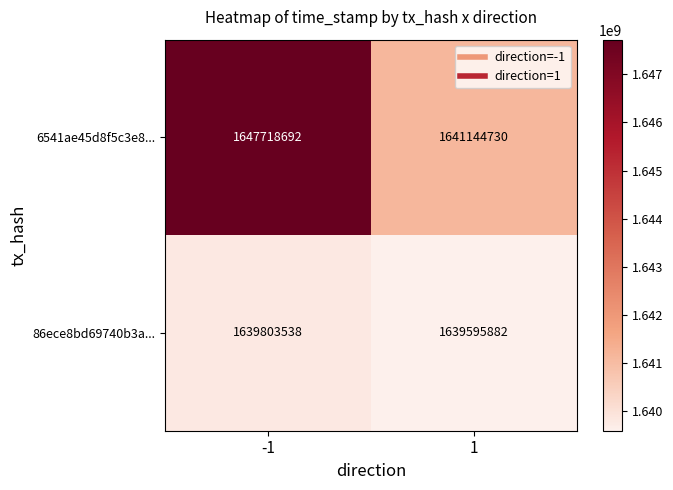

Read the 6541ae45d8f5c3e8... value at -1.

1647718692